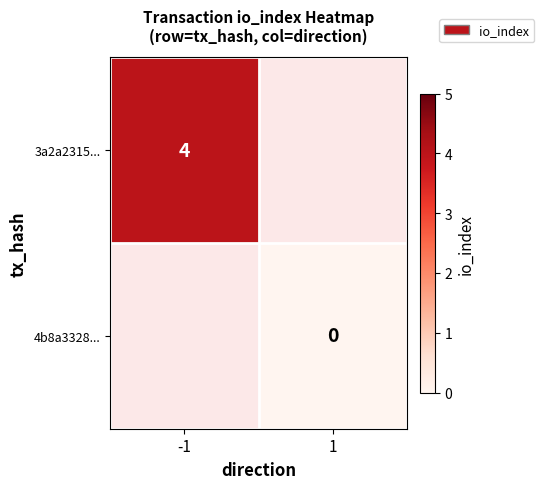

Which category has the lowest value across all series?

1